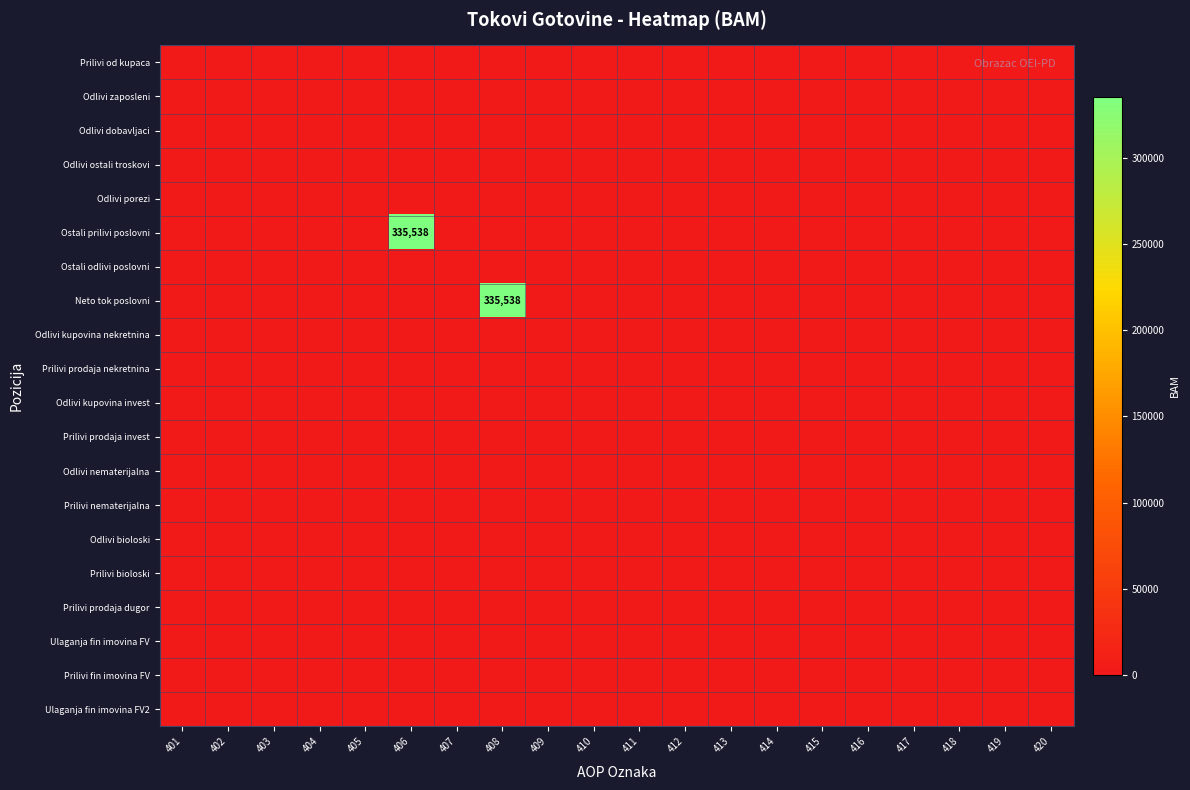

Rank the categories by Neto tok poslovni value from highest to lowest.

408, 401, 402, 403, 404, 405, 406, 407, 409, 410, 411, 412, 413, 414, 415, 416, 417, 418, 419, 420